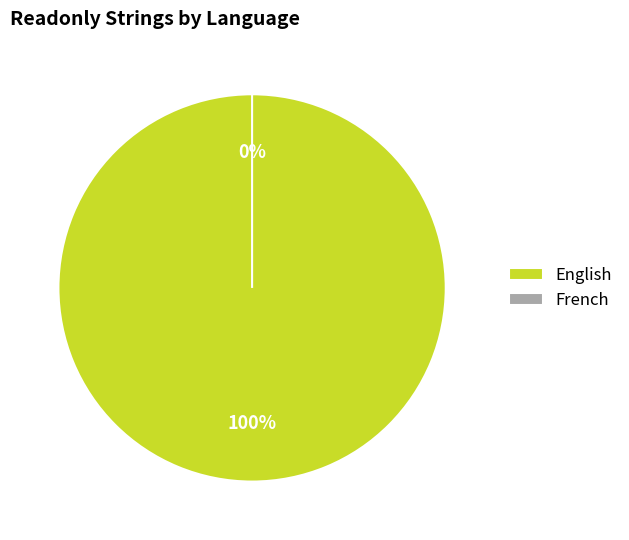

Which slice is the smallest?

French